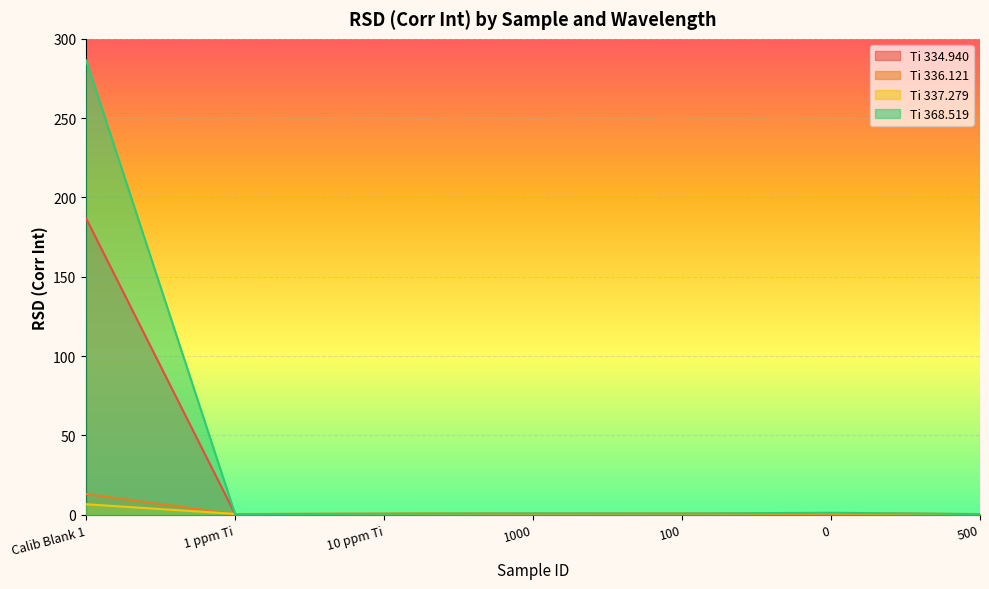

What is the difference between the highest and lowest values at 1 ppm Ti?

0.1